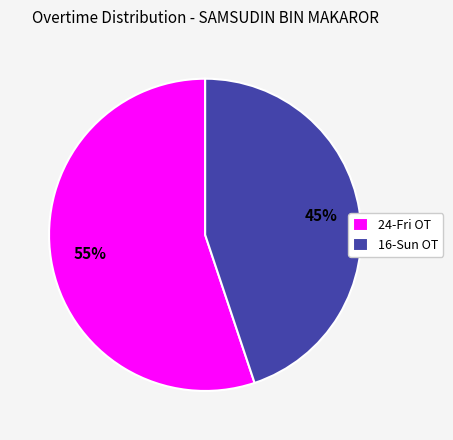

What is the ratio of the value at 16-Sun OT to the value at 24-Fri OT?

0.8